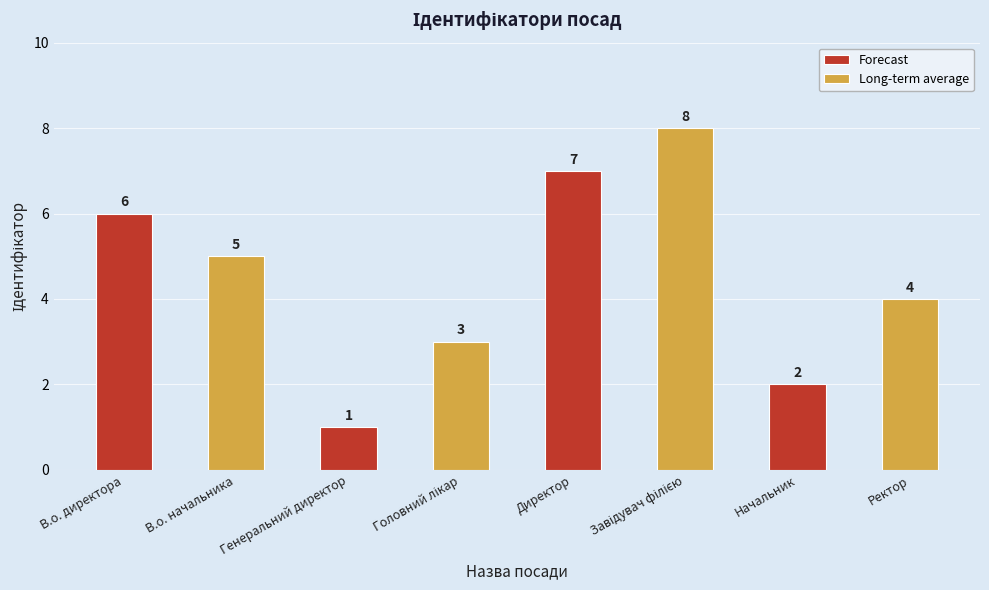

Rank the categories by Long-term average value from highest to lowest.

Директор, В.о. директора, Начальник, Генеральний директор